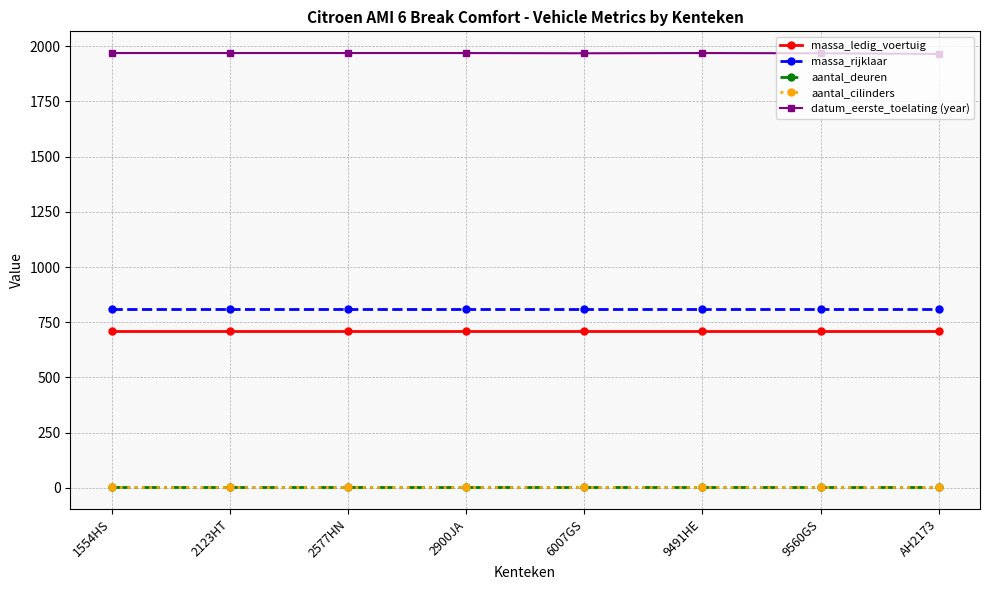

What is the spread (max minus min) of values at 2577HN?

1967